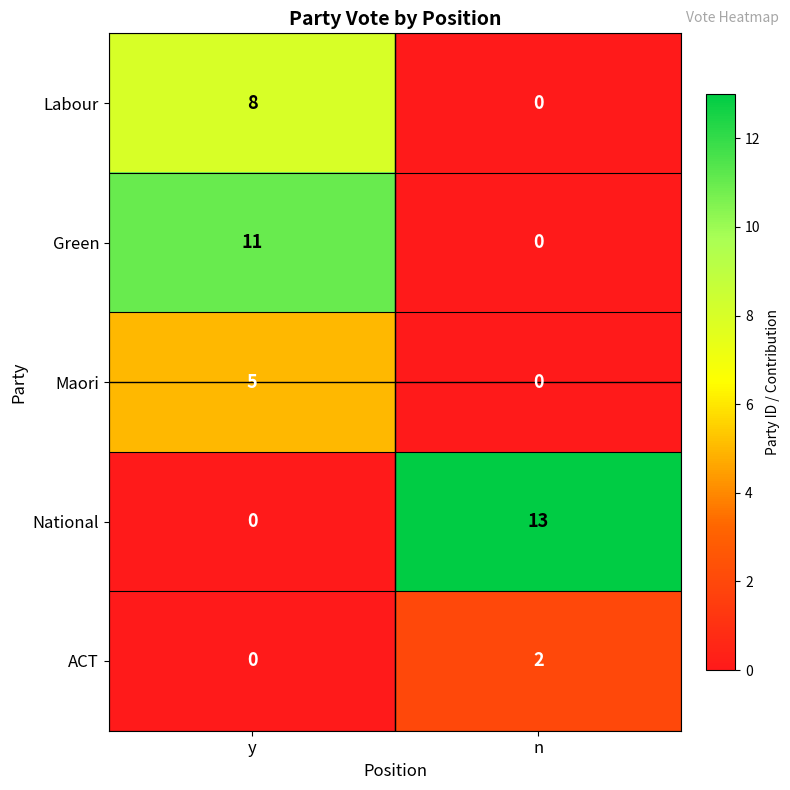

Which series changed the most between y and n?

National